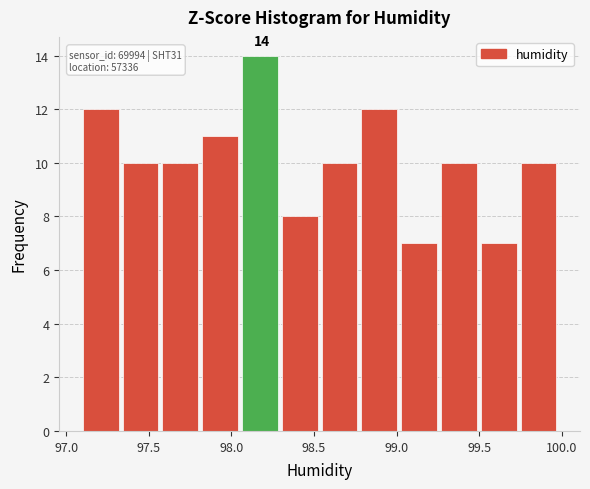

Which range on the x-axis has the tallest bar?

98.05 to 98.30